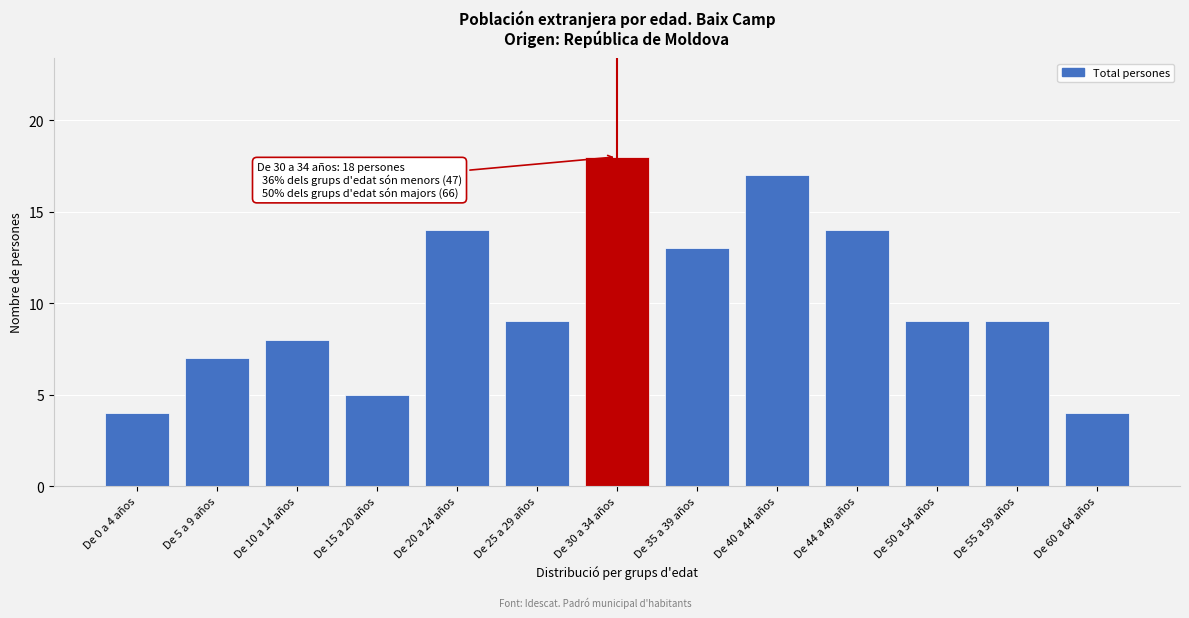

Reading right to left, transcribe all the data shown in this chart.

4	9	9	14	17	13	18	9	14	5	8	7	4